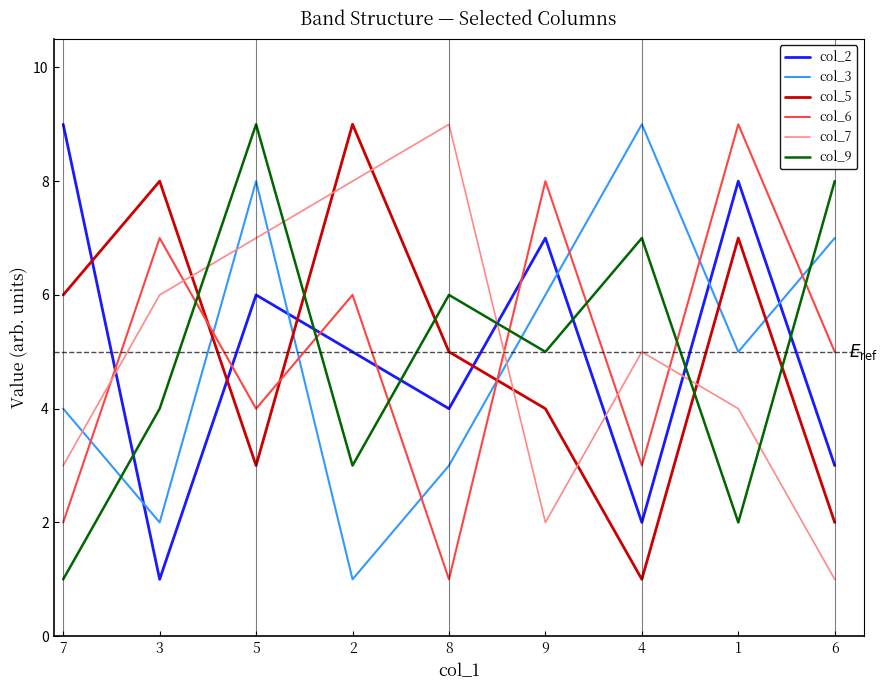

Which series changed the most between 5 and 6?

col_7